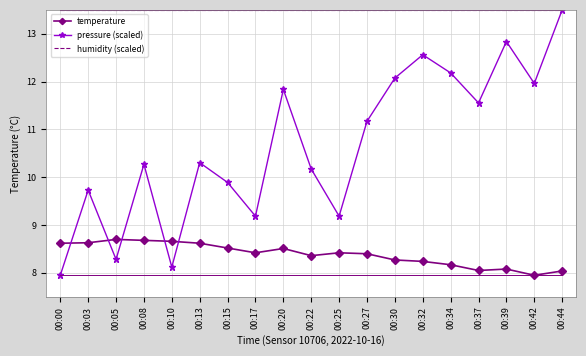

What is the difference between the highest and lowest values at 00:13?

4.9